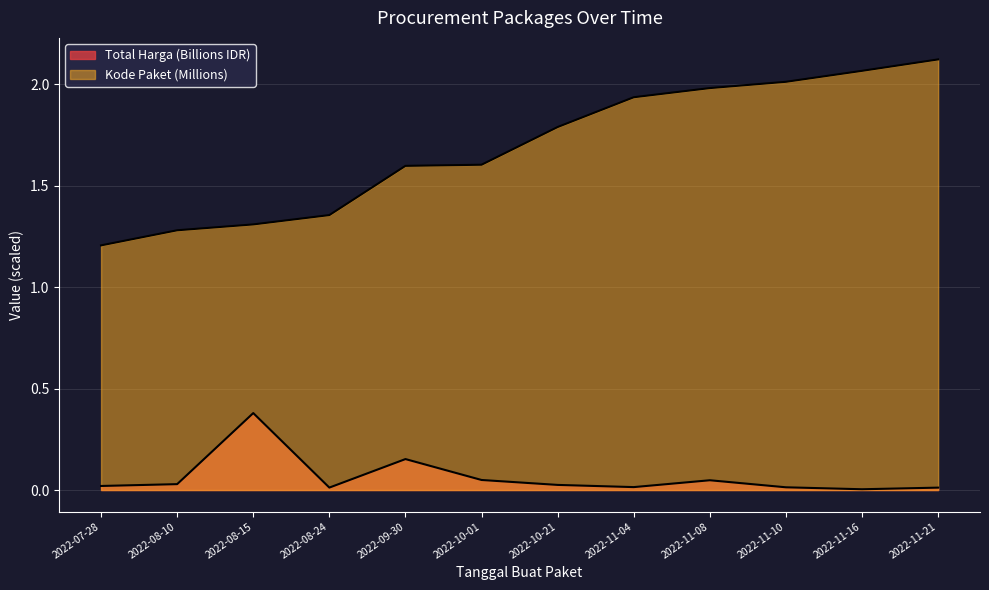

Reading left to right, what are all the values shown in this chart?

Total Harga (Billions): 2022-07-28=0.0	2022-08-10=0.0	2022-08-15=0.4	2022-08-24=0.0	2022-09-30=0.2	2022-10-01=0.0	2022-10-21=0.0	2022-11-04=0.0	2022-11-08=0.0	2022-11-10=0.0	2022-11-16=0.0	2022-11-21=0.0
Kode Paket: 2022-07-28=1.2	2022-08-10=1.3	2022-08-15=1.3	2022-08-24=1.4	2022-09-30=1.6	2022-10-01=1.6	2022-10-21=1.8	2022-11-04=1.9	2022-11-08=2.0	2022-11-10=2.0	2022-11-16=2.1	2022-11-21=2.1